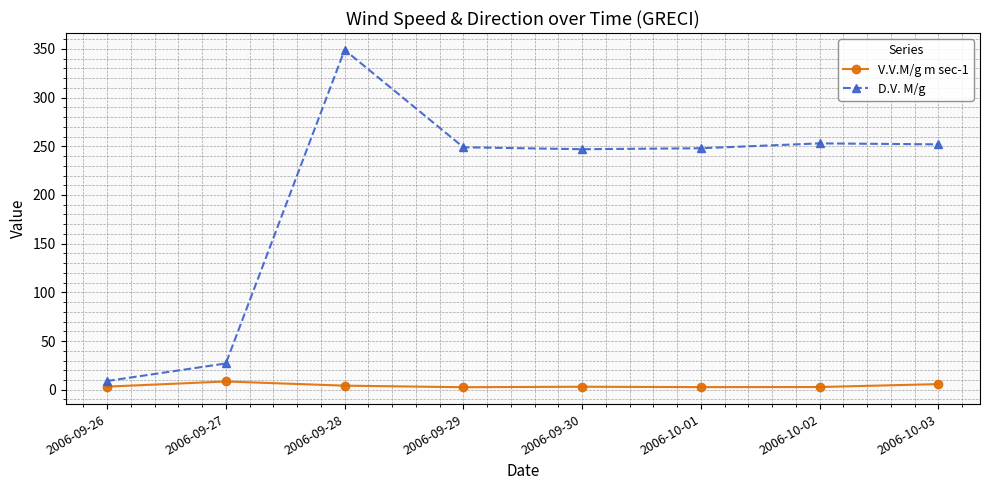

At which category does V.V.M/g m sec-1 reach its first local peak?

2006-09-27